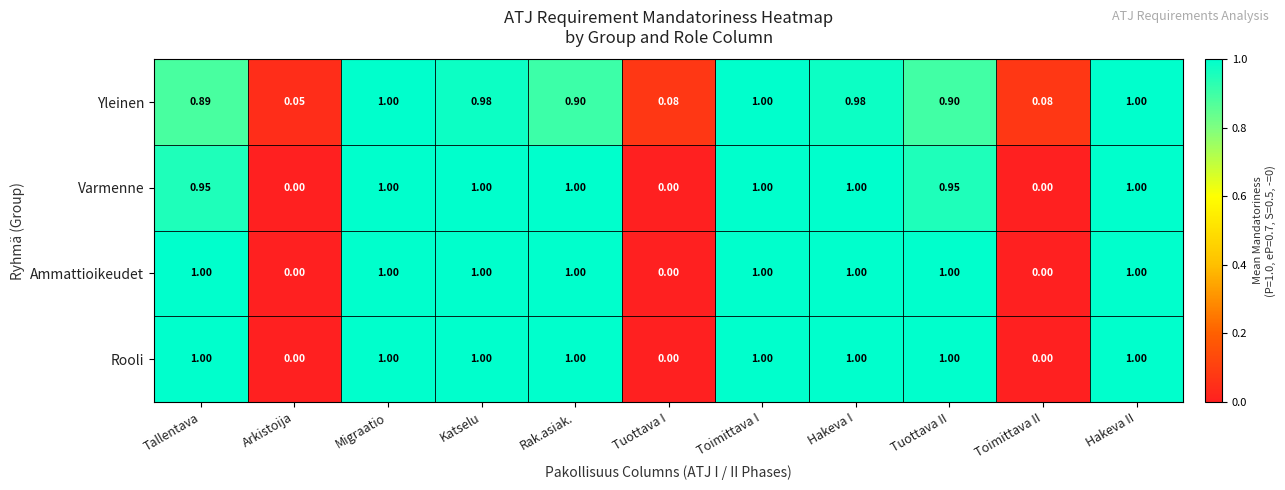

At which label is Yleinen closest to 0?

Arkistoija